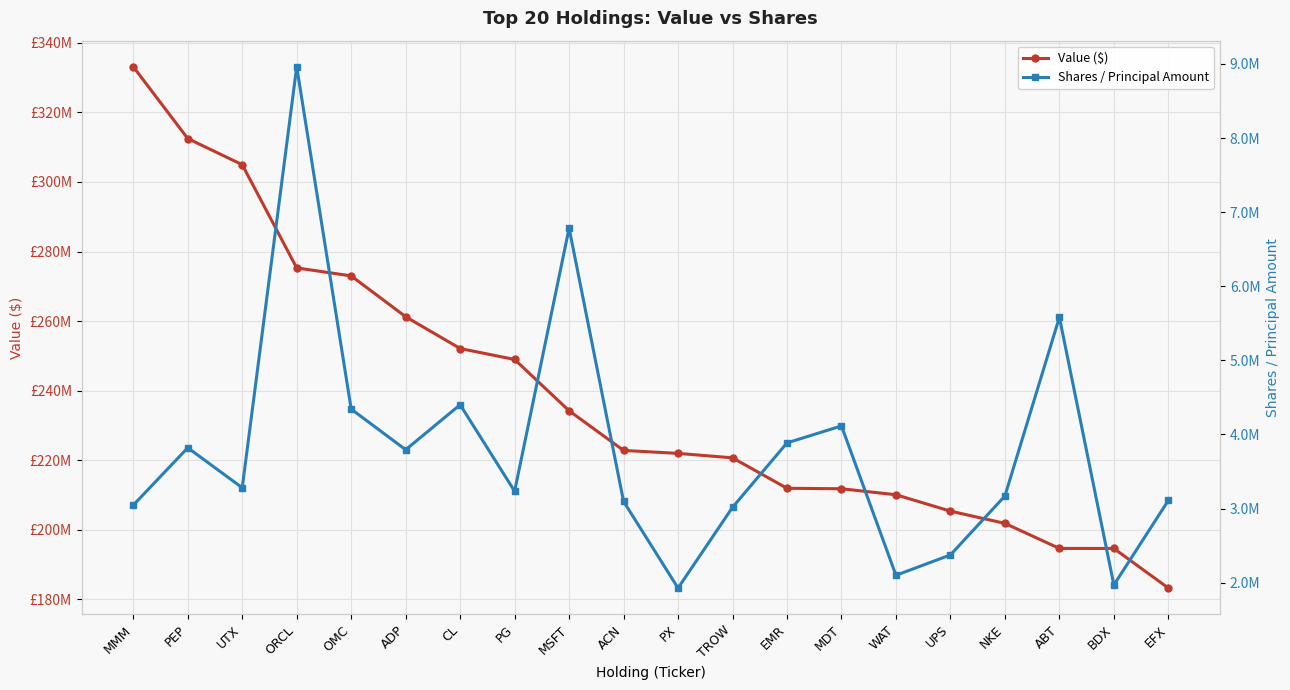

How many values in the Shares / Principal Amount series exceed 3281362?

9